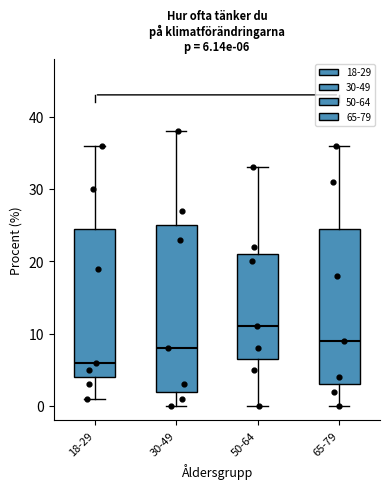

Which box has the highest median line?

50-64